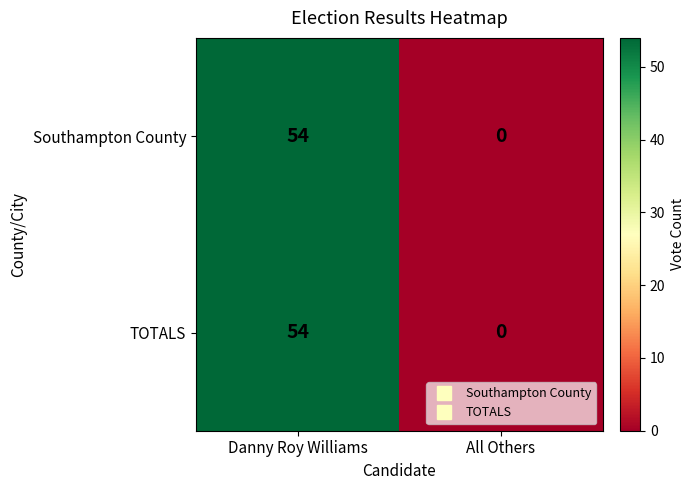

What is the sum of the Southampton County values at Danny Roy Williams and All Others?

54